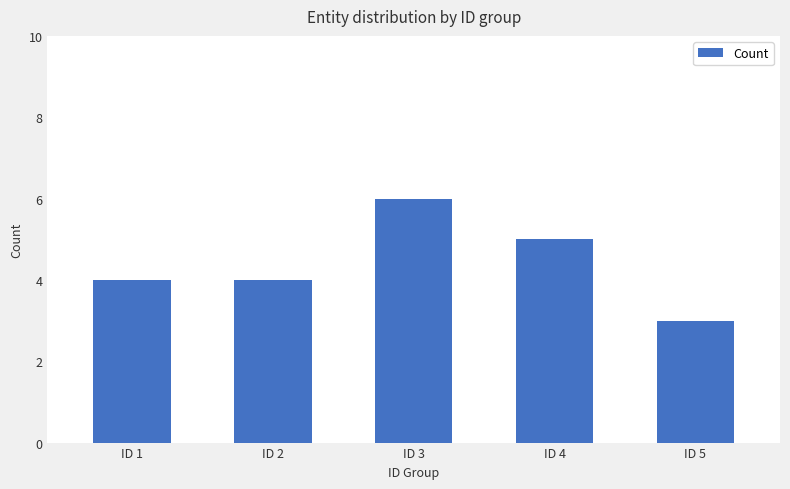

The chart shows a value of 5 at ID 4. True or false?

True